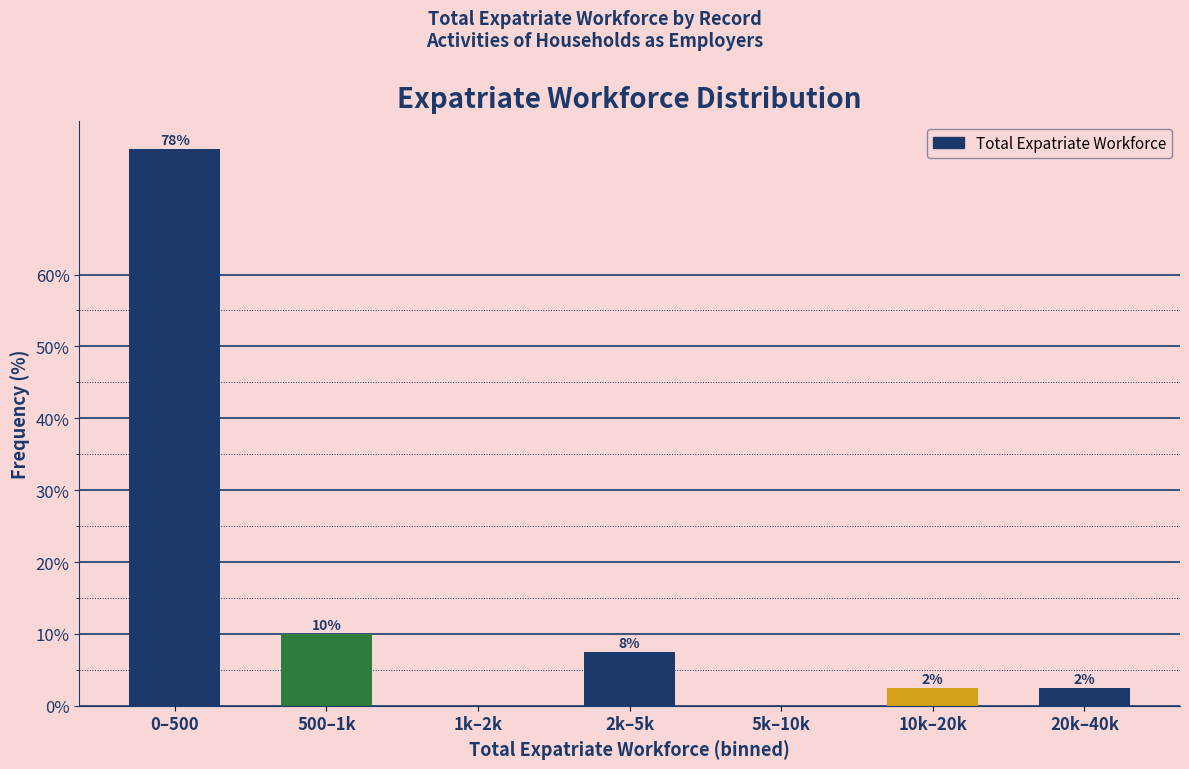

Are the bars horizontal?

No